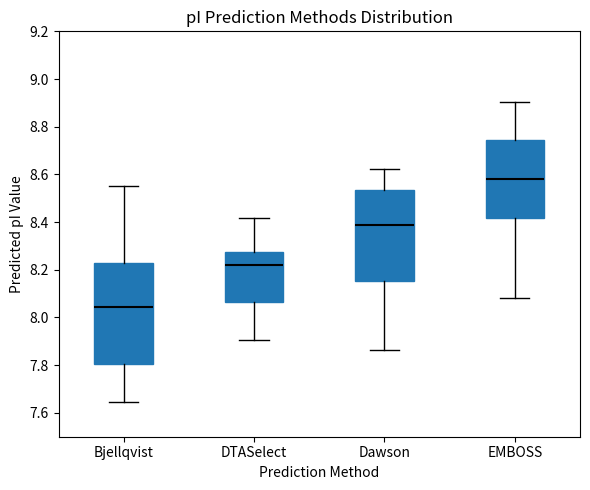

Comparing the boxes themselves (not the whiskers), which one is the tallest?

Bjellqvist